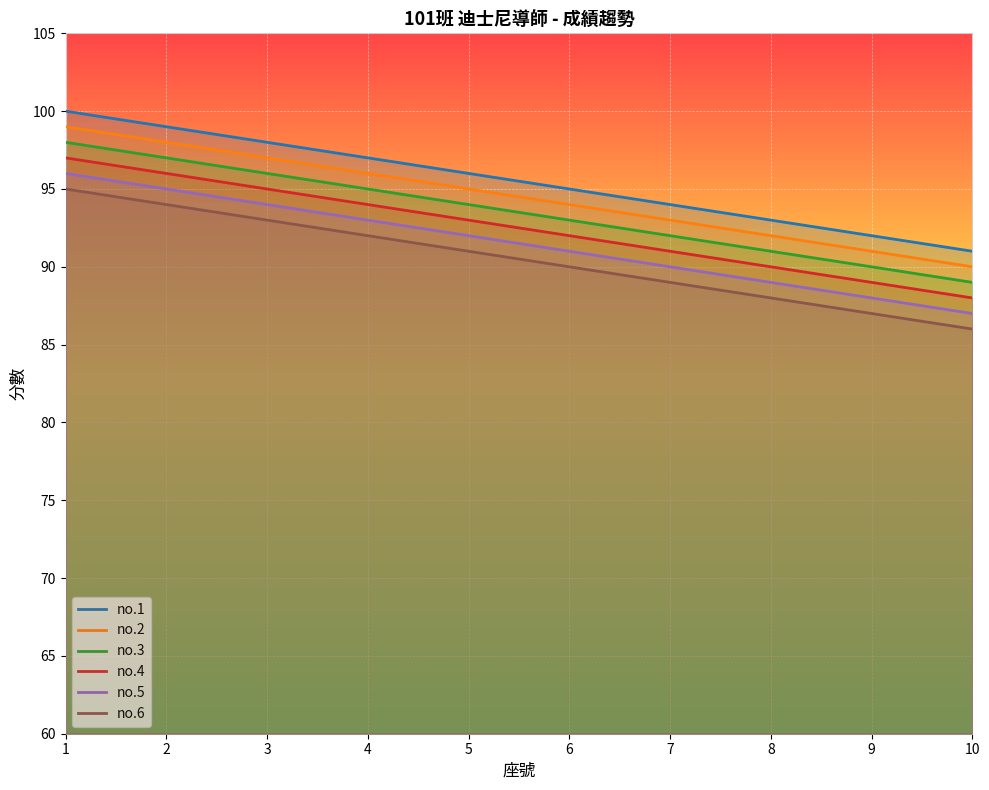

How many no.2 values are between 92 and 97?

6